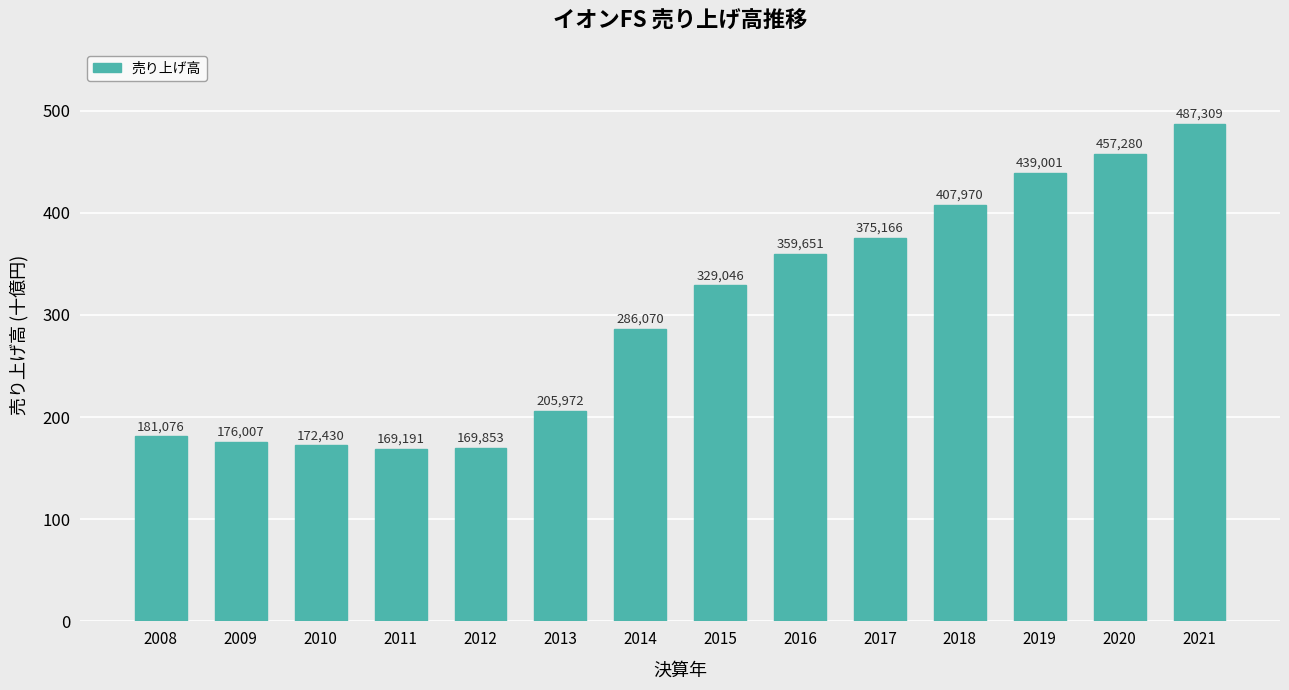

Rank the categories by value from highest to lowest.

2021, 2020, 2019, 2018, 2017, 2016, 2015, 2014, 2013, 2008, 2009, 2010, 2012, 2011